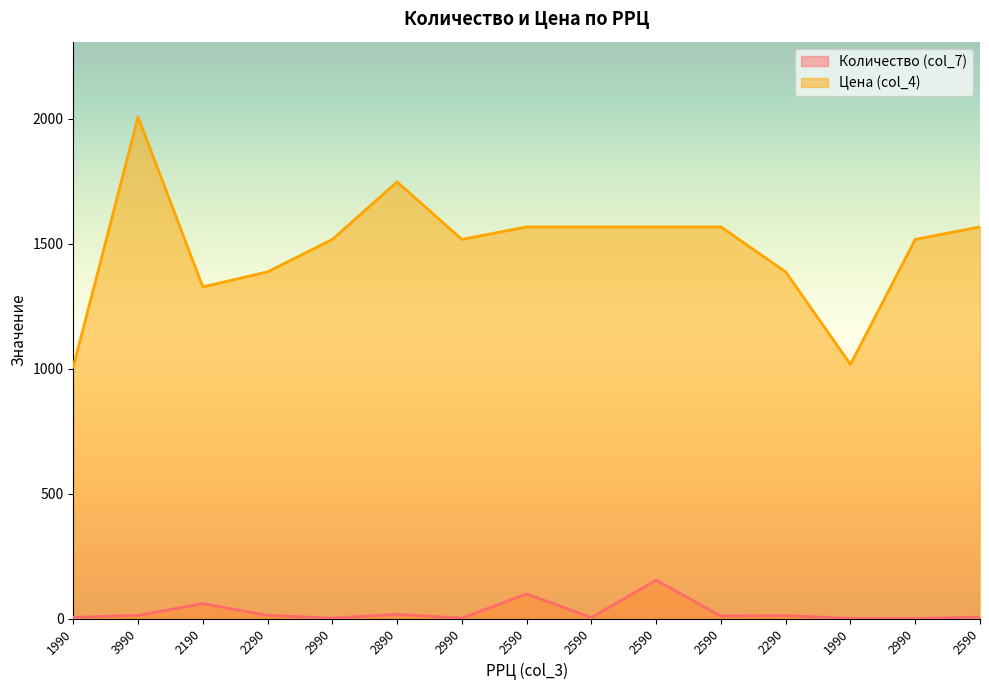

True or false: Цена (col_4) and Количество (col_7) cross at least once.

False